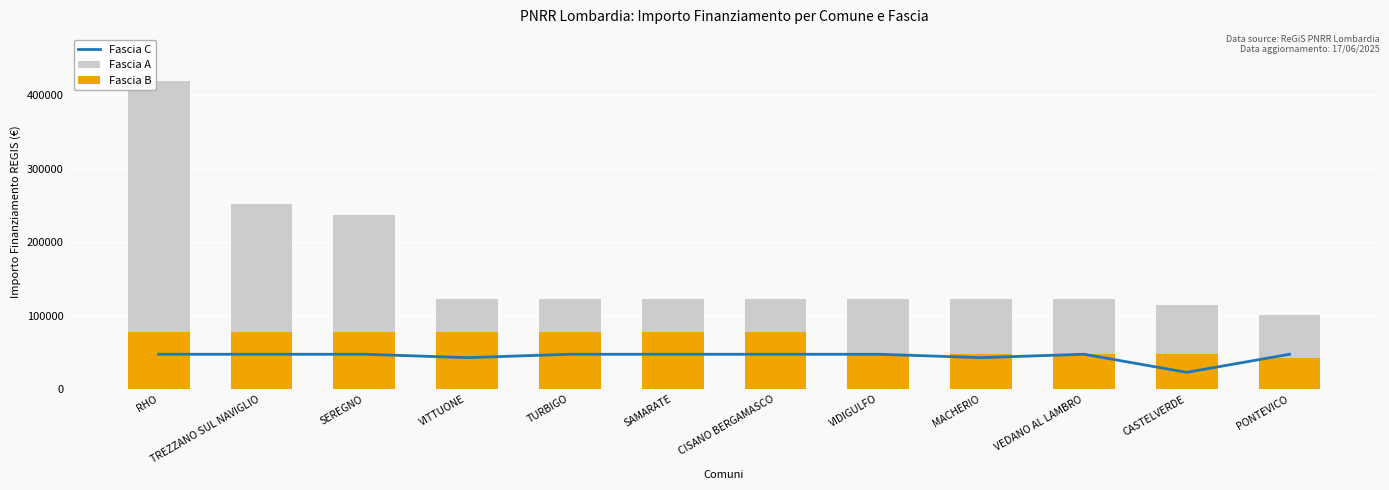

What is the difference between the Fascia C values at VITTUONE and CASTELVERDE?

19997